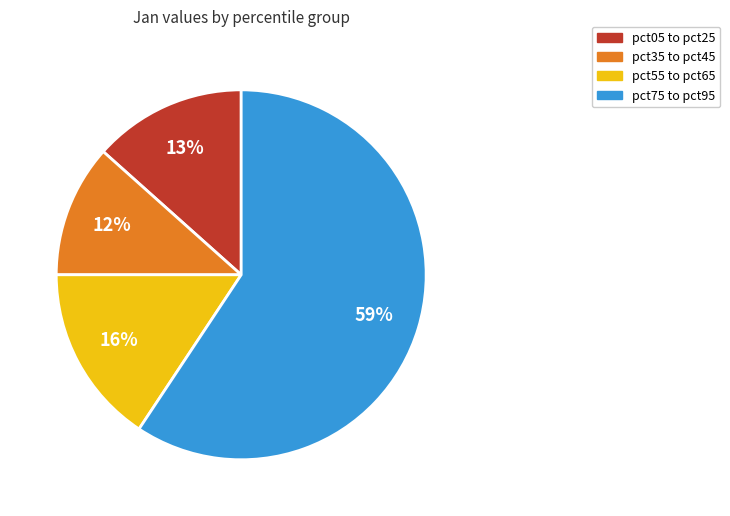

Is there a majority slice in this chart?

Yes